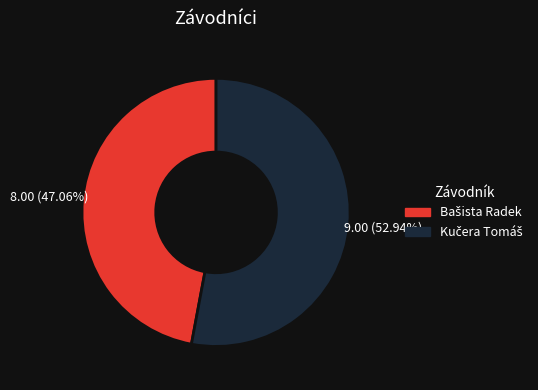

Count the number of slices in the pie.

2